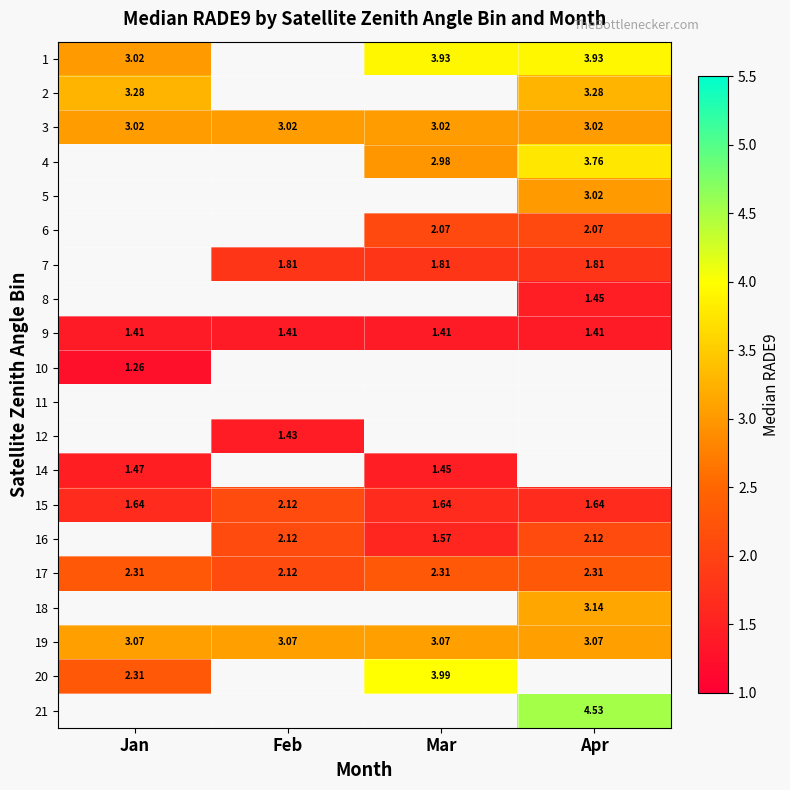

How many data points does each series have?

4